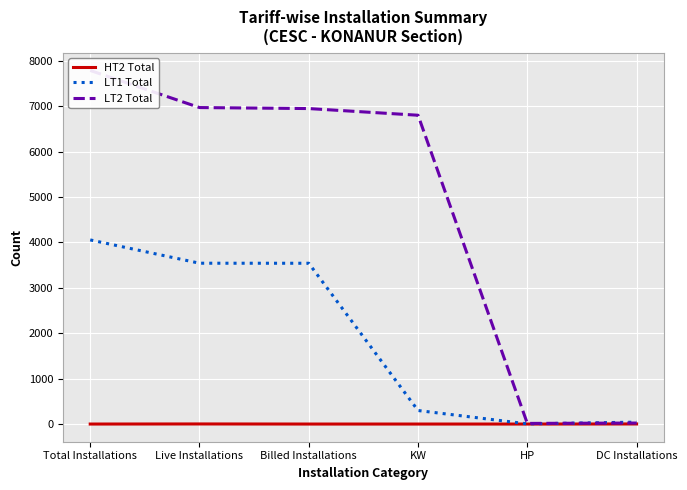

What is the total value across all series at Live Installations?

10514